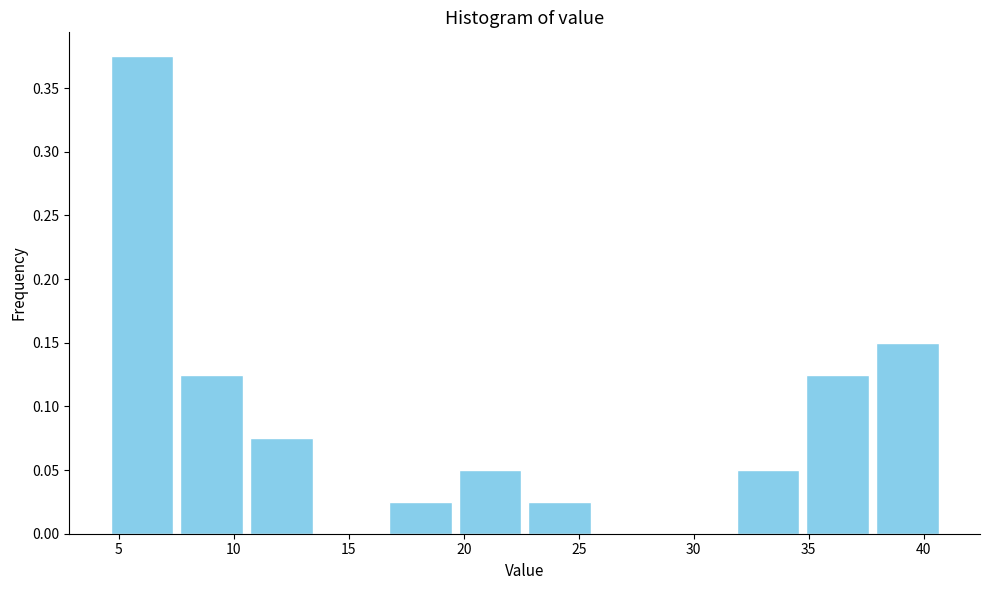

Over which range of the x-axis is the bar tallest?

4.5 to 7.5